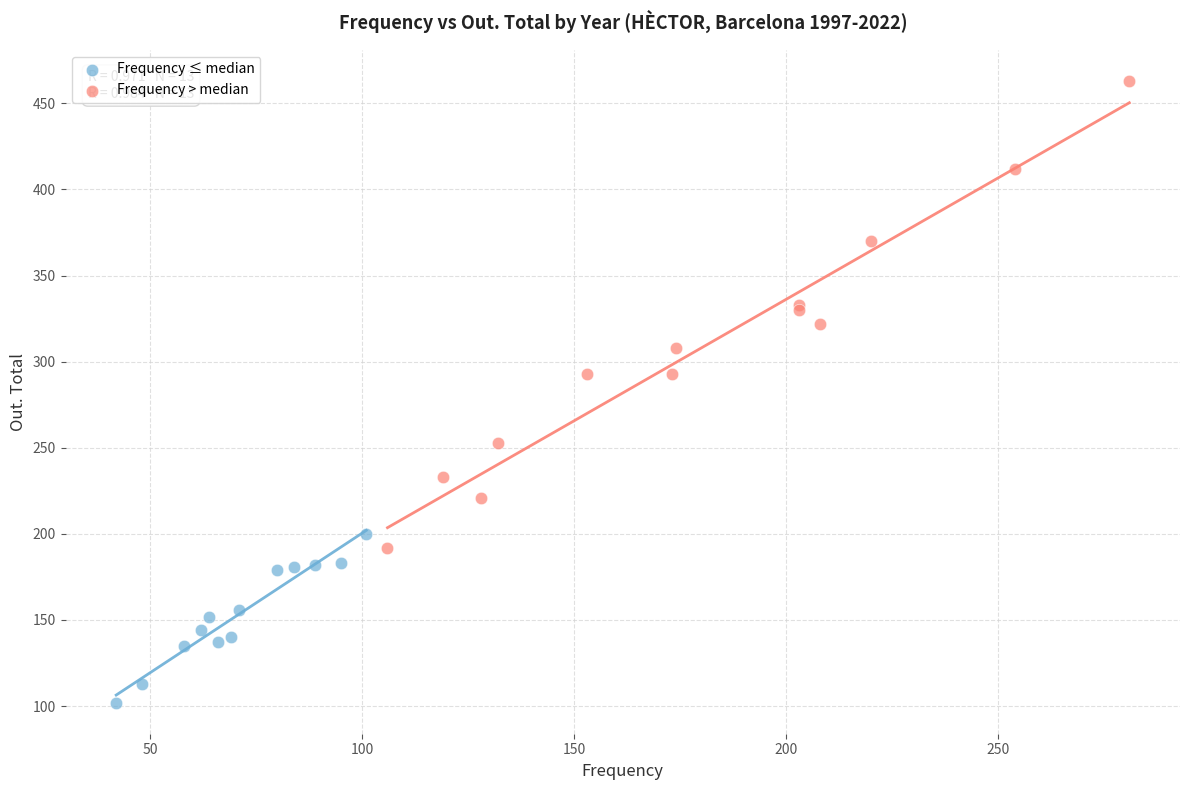

What are all the series names shown in the legend?

Frequency ≤ median, Frequency > median